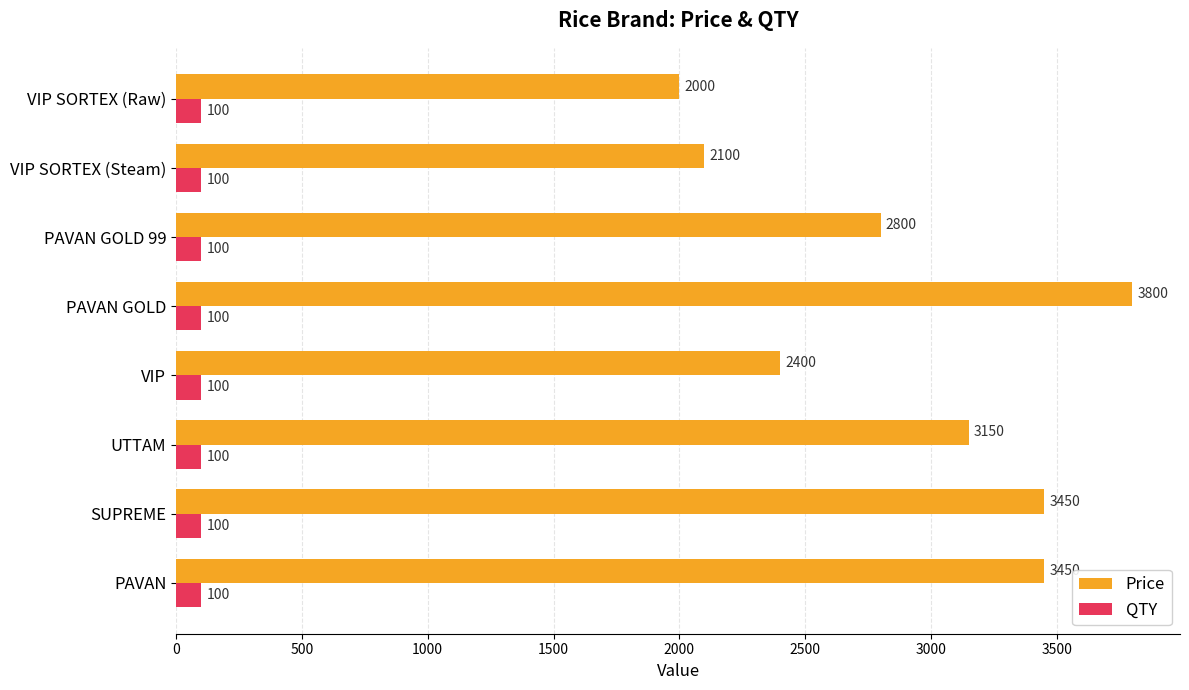

The QTY series shows 100 at UTTAM. True or false?

True